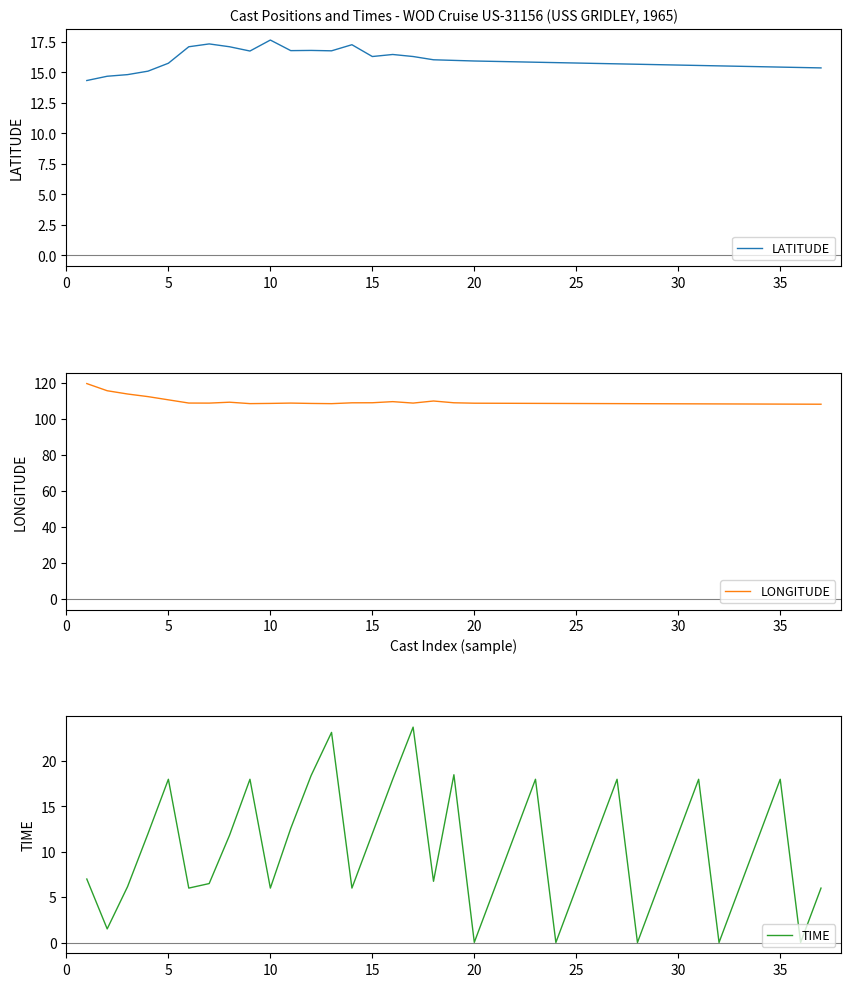

What is the minimum value for LATITUDE?

14.3